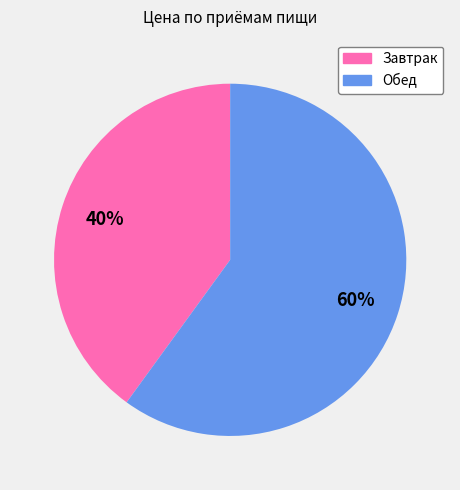

Do Обед and Завтрак together represent more than half of the pie?

Yes